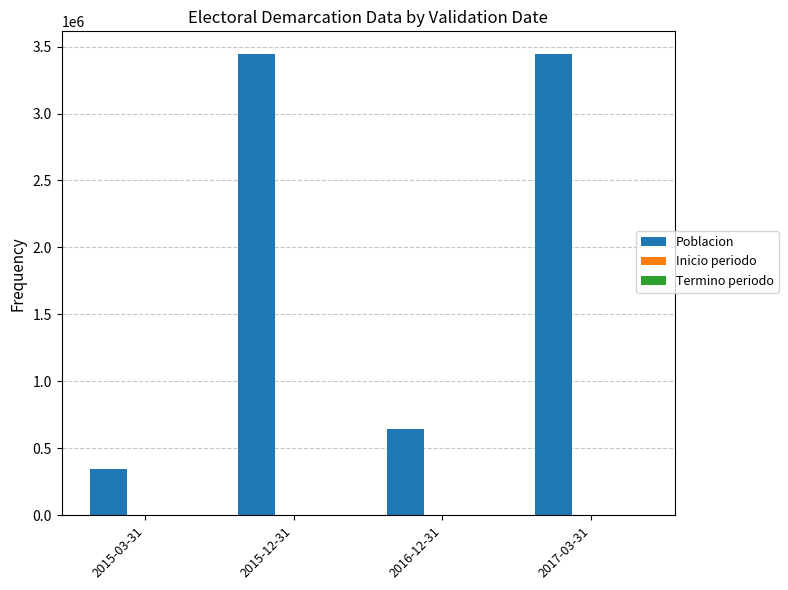

Between 2015-03-31 and 2015-12-31, which series saw the biggest shift?

Poblacion